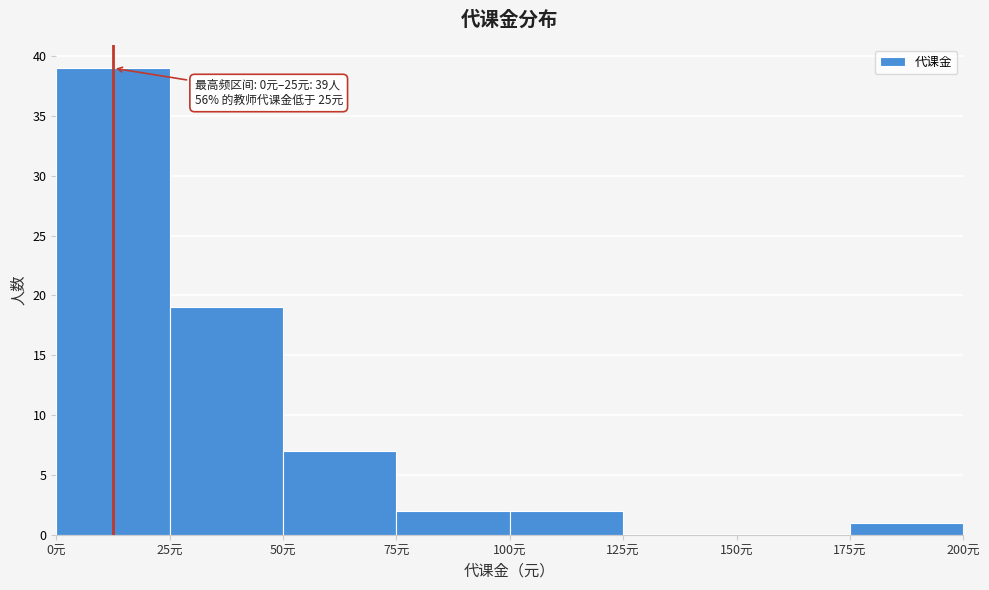

Which range on the x-axis has the tallest bar?

0 to 25